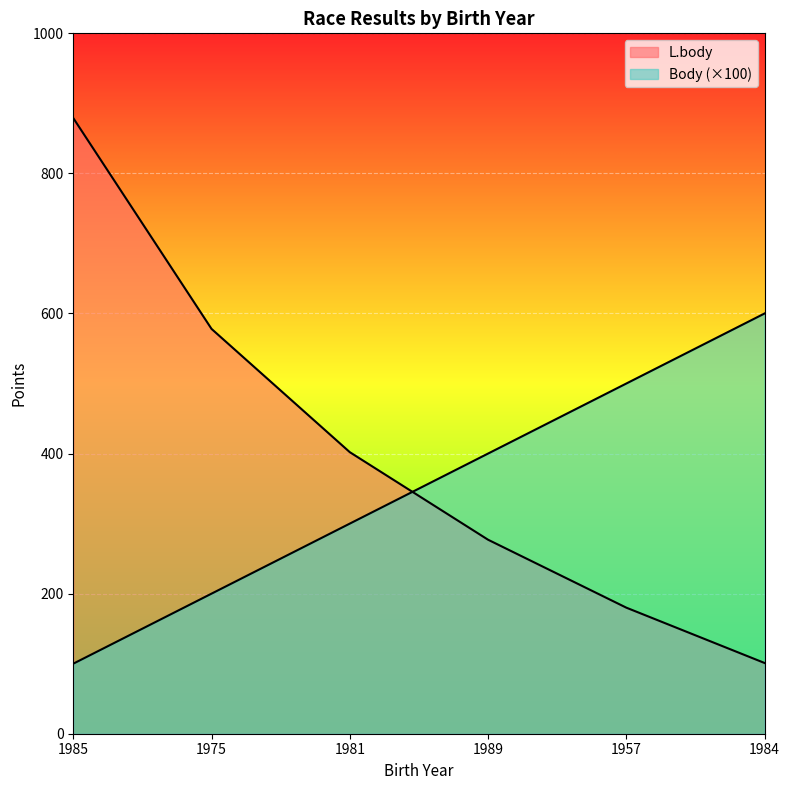

Reading left to right, list all the values displayed in this chart.

Body: 100	200	300	400	500	600
L.body: 879	578	402	277	180	101